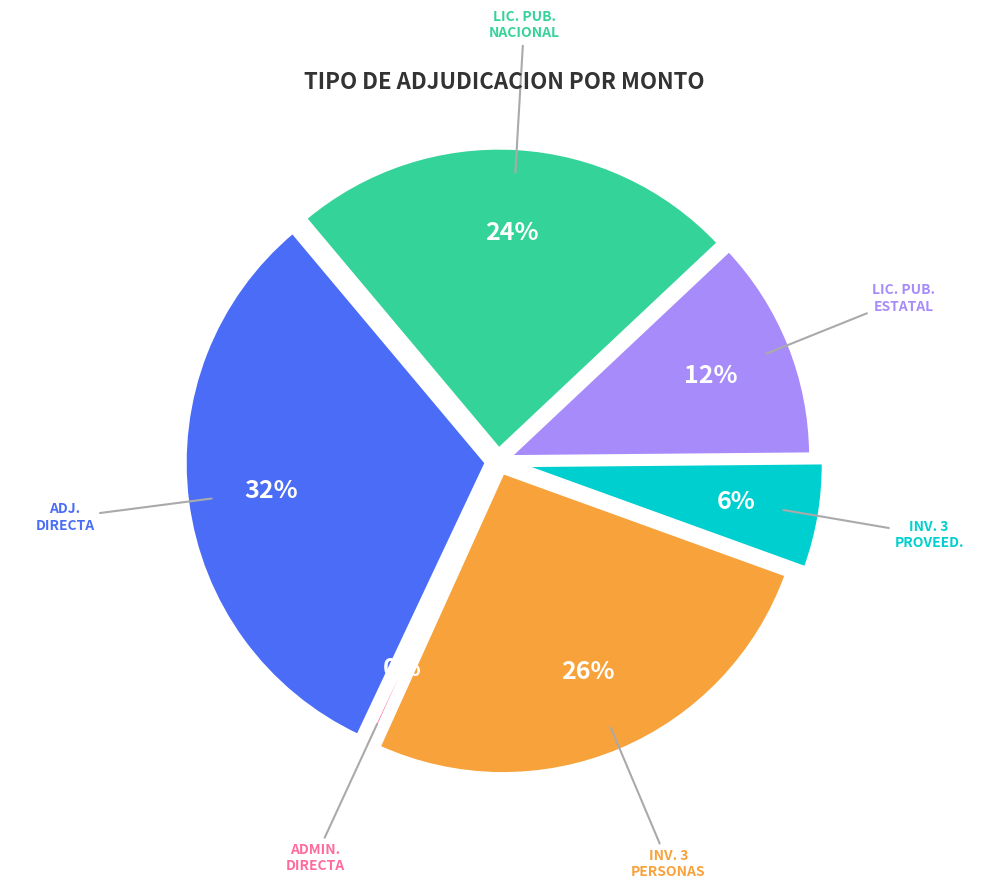

Approximately how many times larger is the value at INVITACION A CUANDO MENOS TRES PROVEEDORES compared to INVITACION A CUANDO MENOS TRES PERSONAS?

0.2